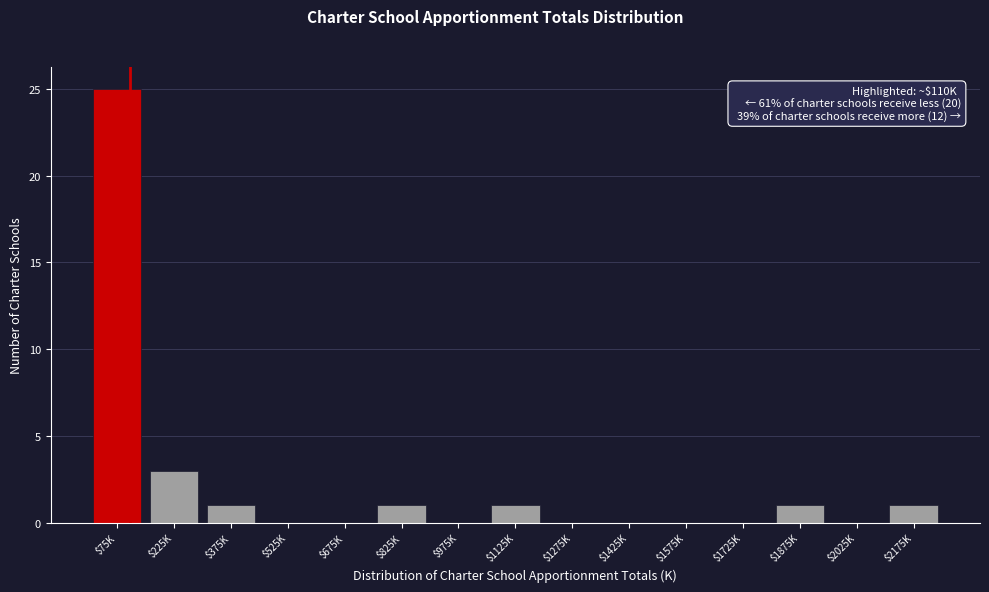

Is it true that the value at $2025K is 10?

False